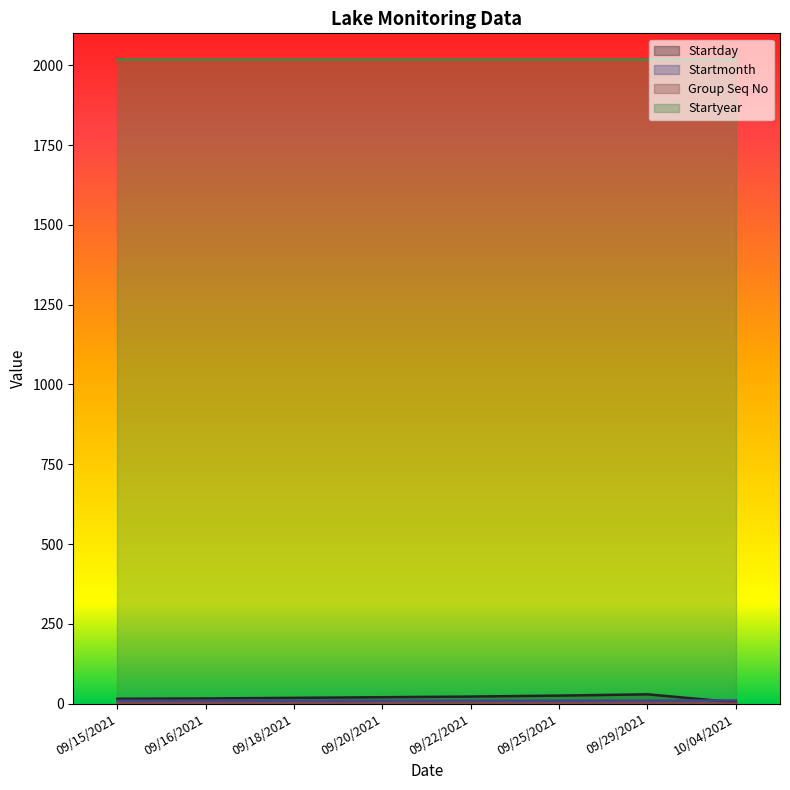

Which category has the lowest value across all series?

10/04/2021